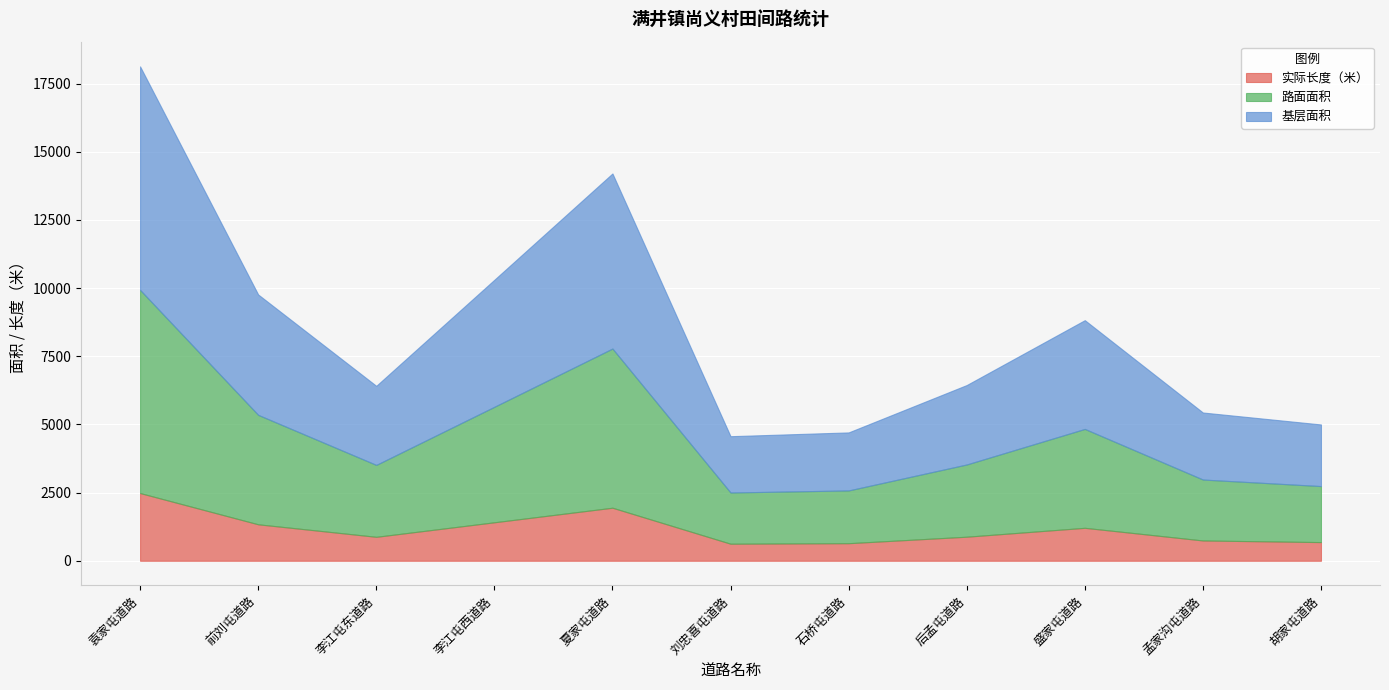

How many lines are shown in the chart?

3